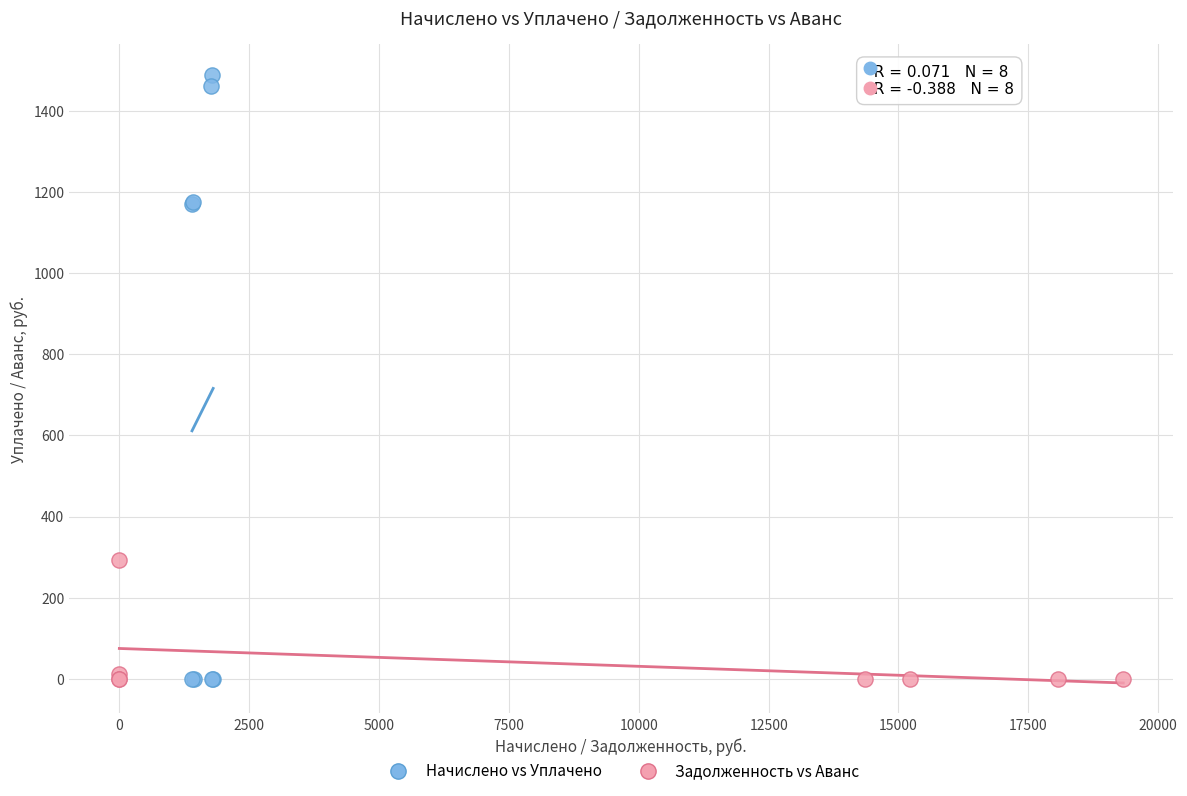

Which series reaches the maximum Y coordinate?

Начислено vs Уплачено